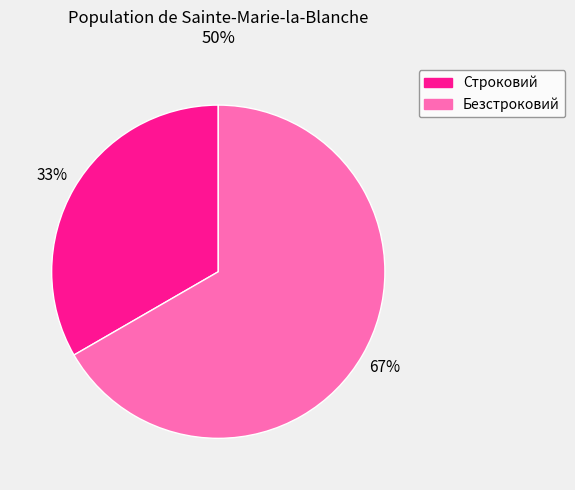

What percentage is the Строковий slice, to the nearest percent?

33%